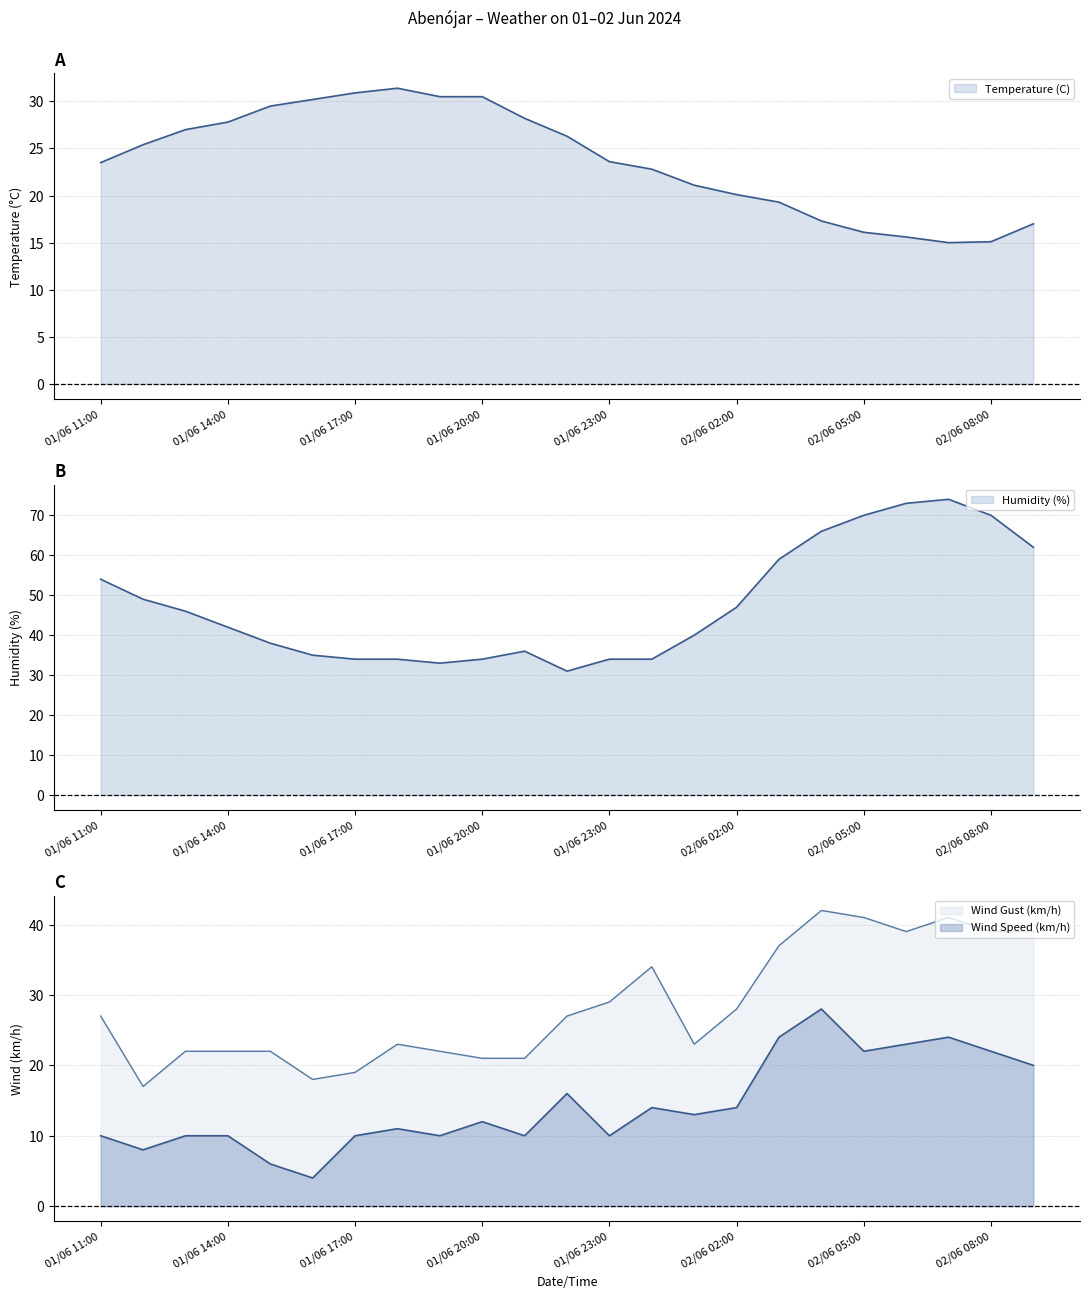

Where is Wind Gust (km/h) nearest to the value 29?

01/06 23:00